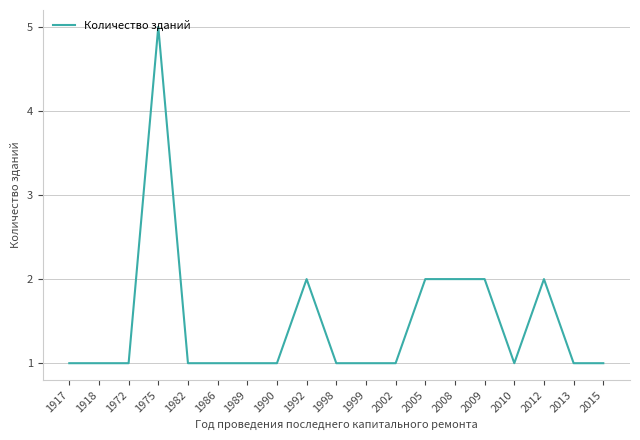

Is it true that the value at 2015 is 1?

True